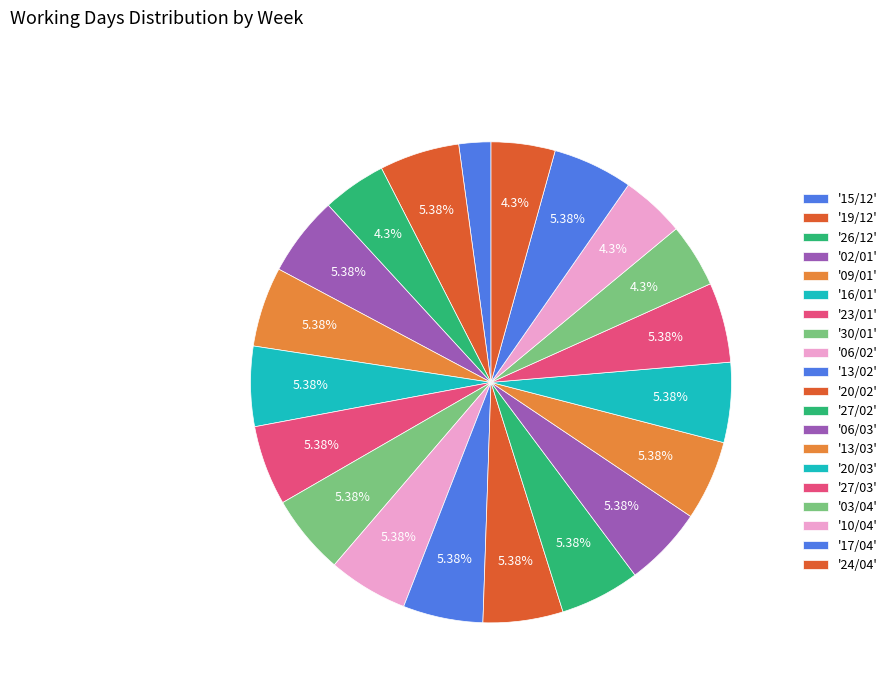

To the nearest percent, what is the difference between the largest and smallest slice percentages?

3%